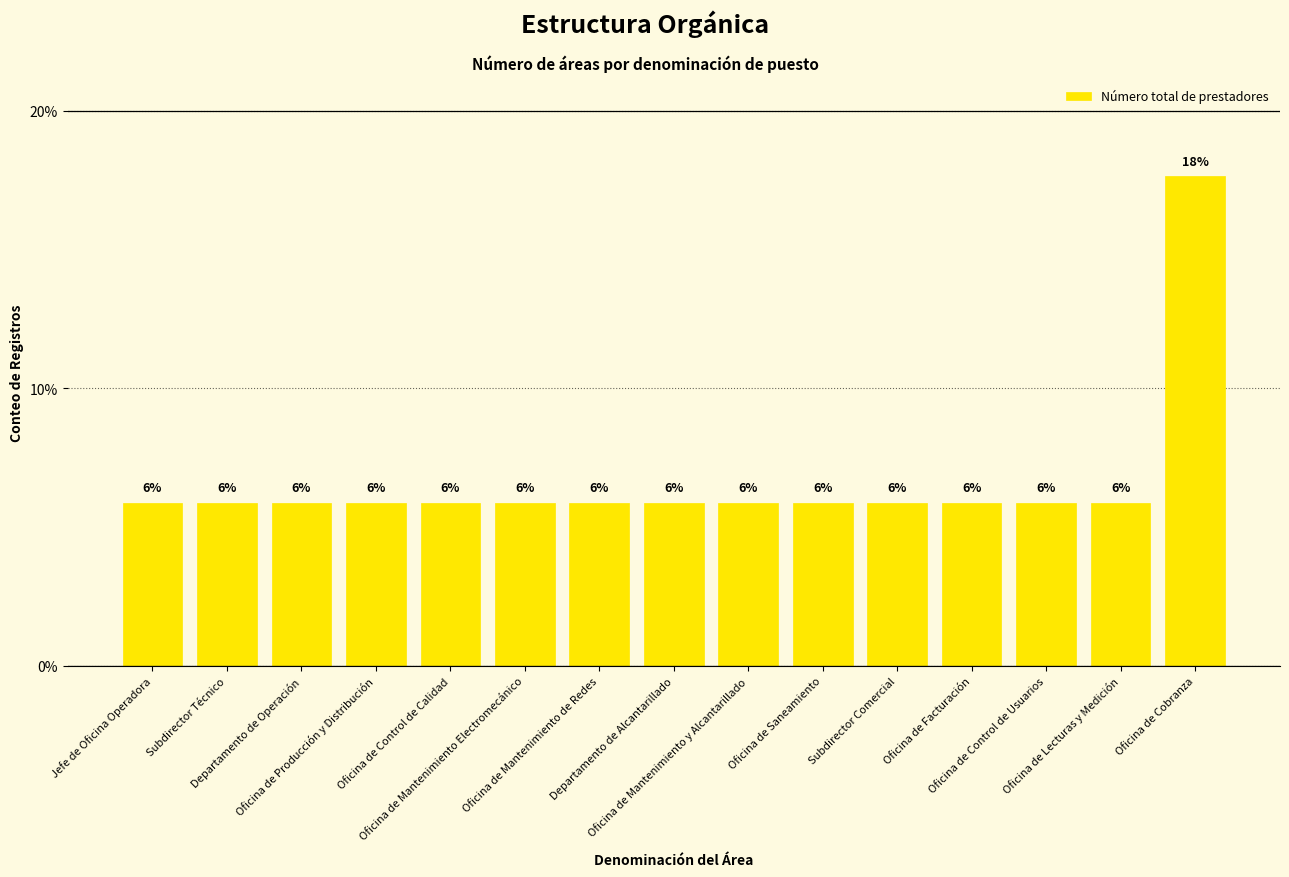

Reading left to right, transcribe all the data shown in this chart.

5.9	5.9	5.9	5.9	5.9	5.9	5.9	5.9	5.9	5.9	5.9	5.9	5.9	5.9	17.6